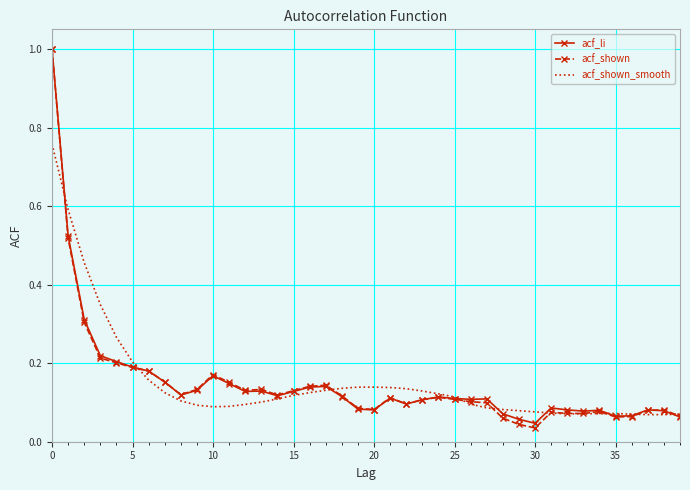

Count the number of categories in the chart.

40